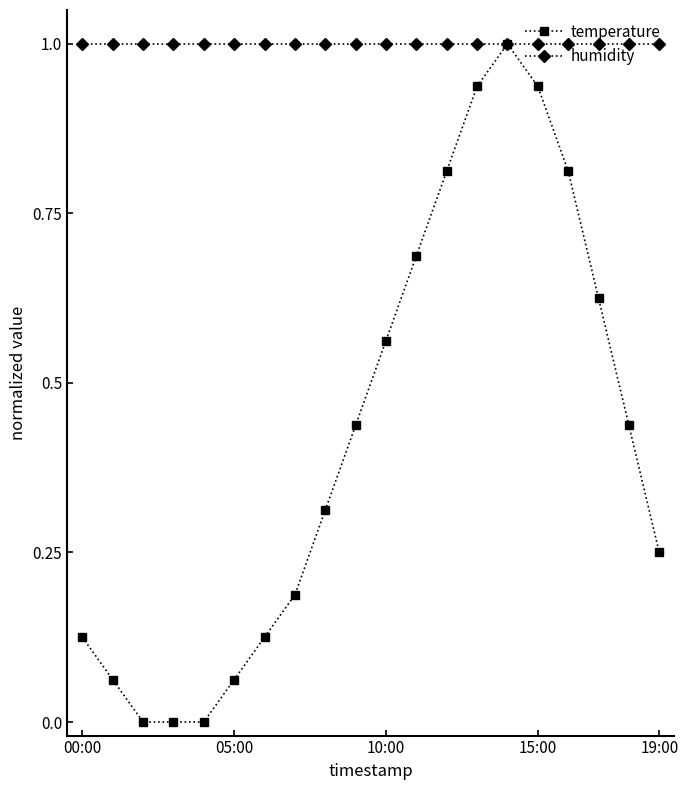

Is this an area chart (filled region under the line)?

No